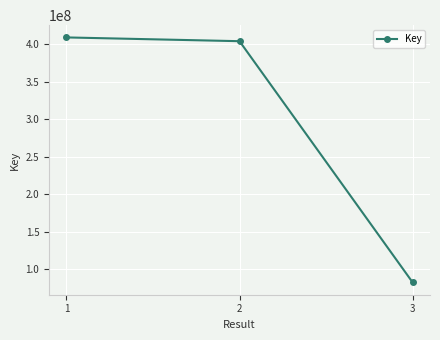

How many lines are shown in the chart?

1